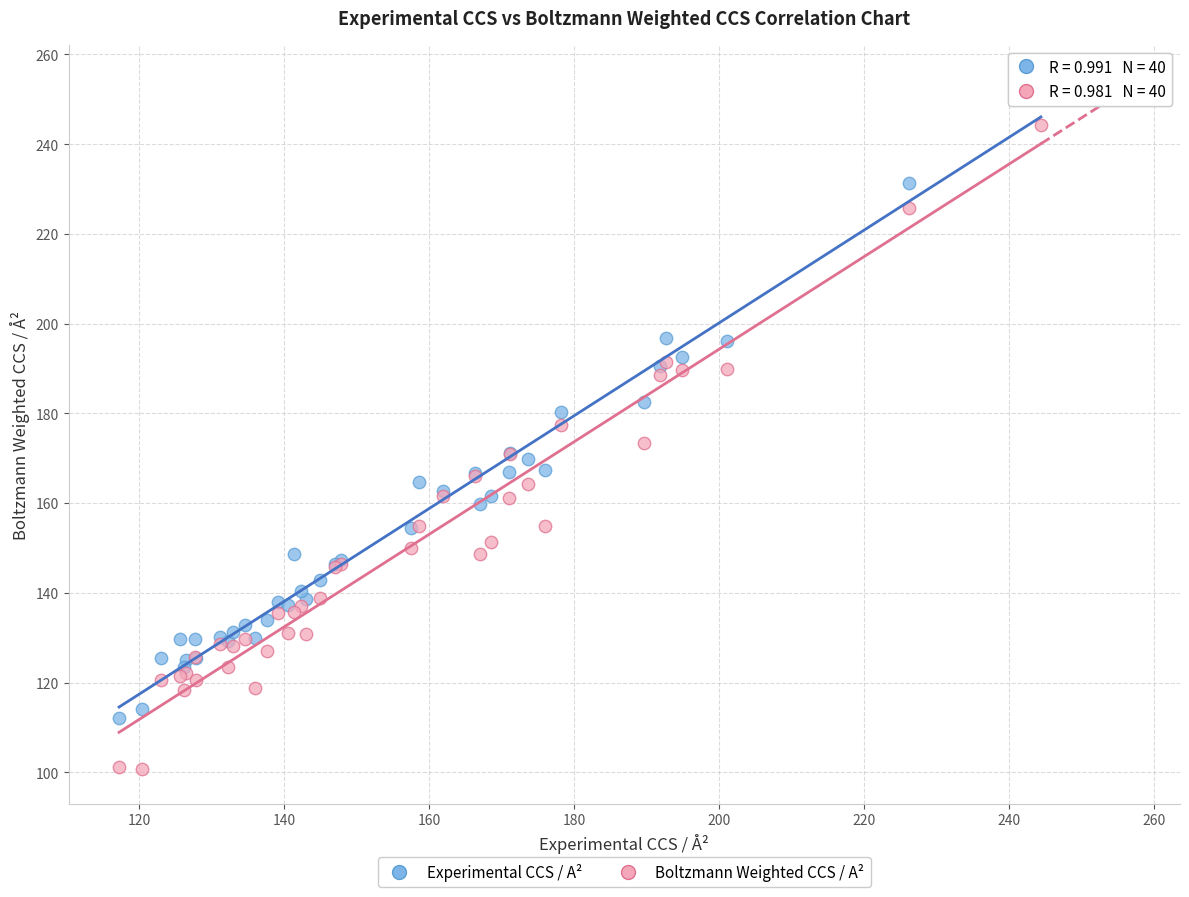

What are all the series names shown in the legend?

Experimental CCS / A², Boltzmann Weighted CCS / A²